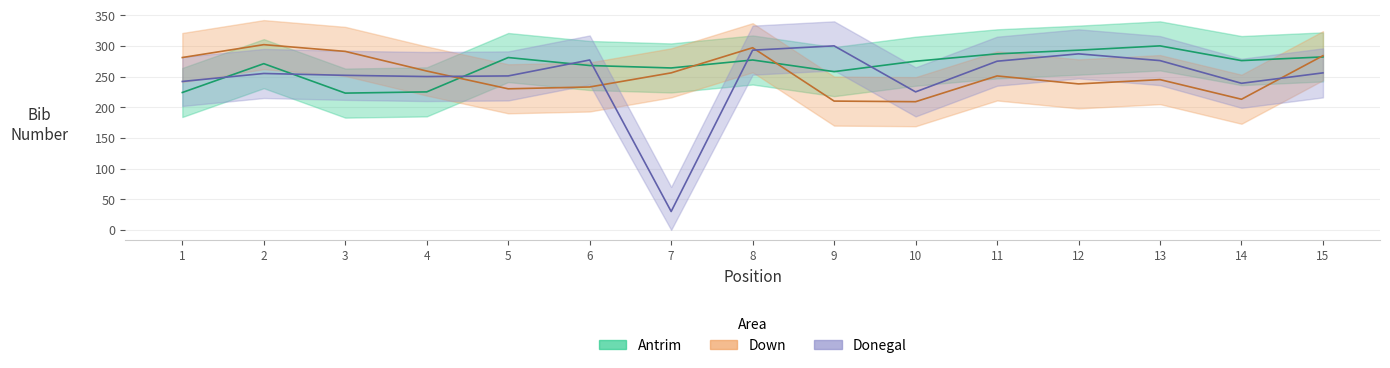

What is the sum of the Down values at 4 and 5?

489